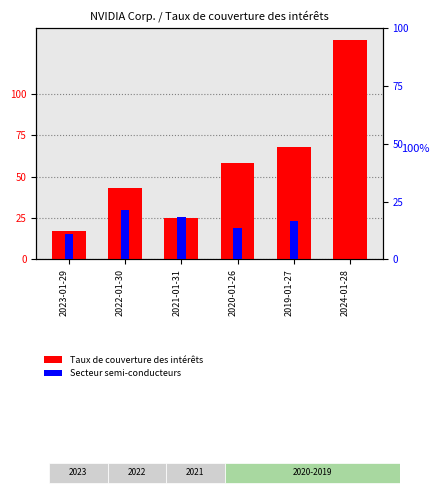

Which series has the largest range (max minus min)?

Taux de couverture des intérêts (NVIDIA)